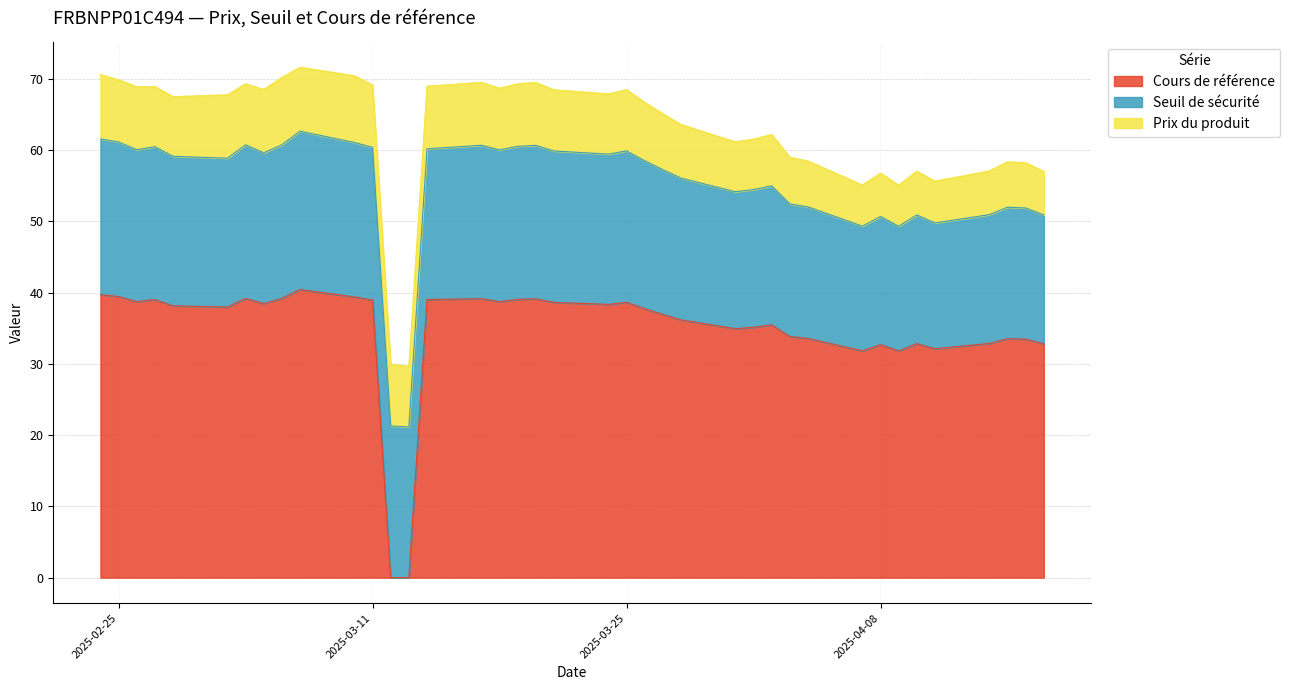

List the series in order of their peak value, highest first.

Cours de référence, Seuil de sécurité, Prix du produit